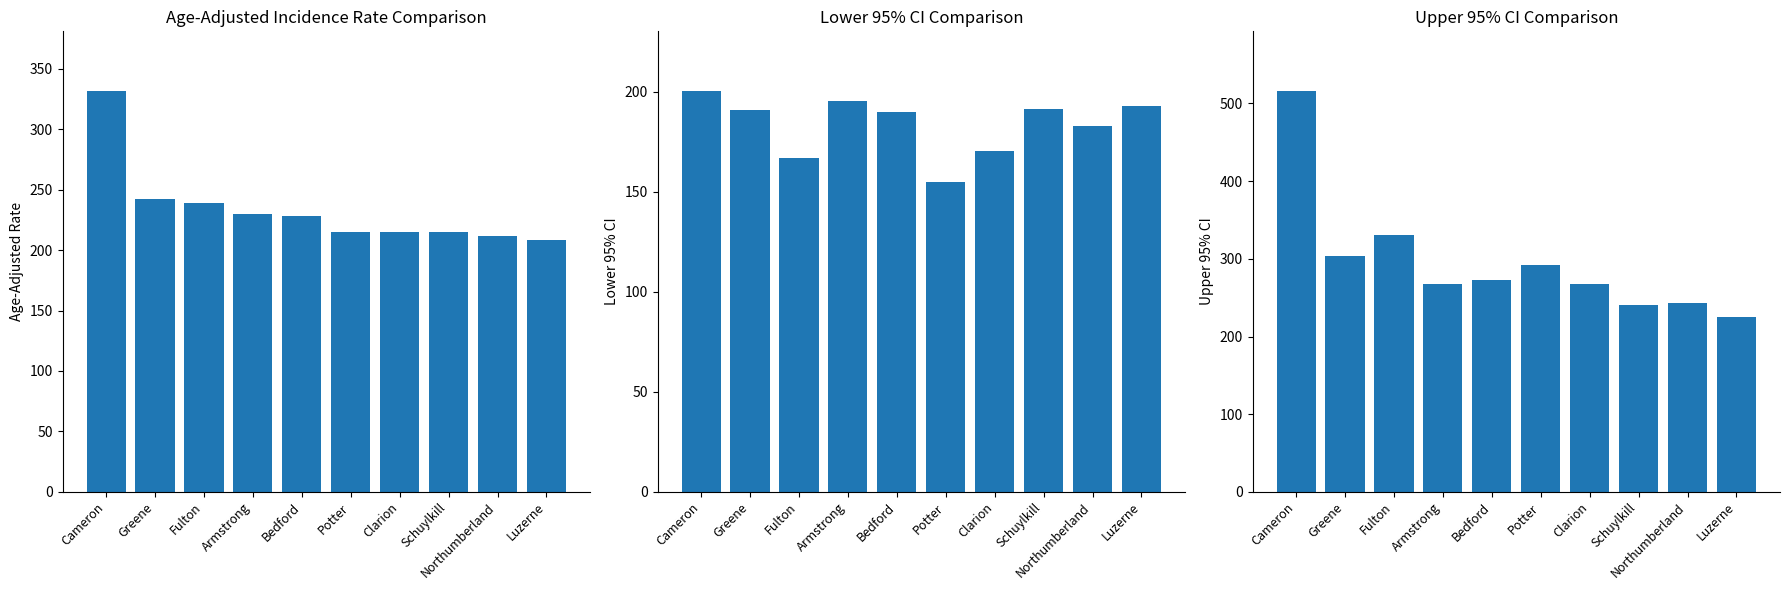

What position from the left is Potter?

6